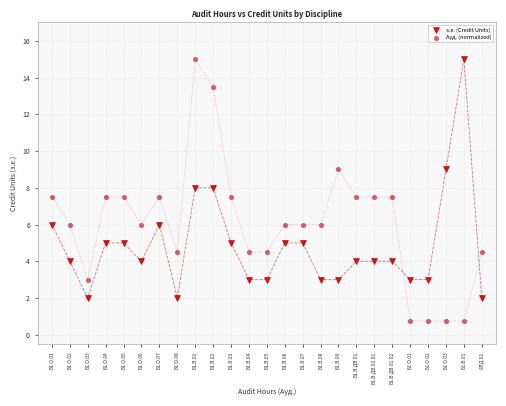

Which series contains the lowest Y value?

Ауд. (normalized)